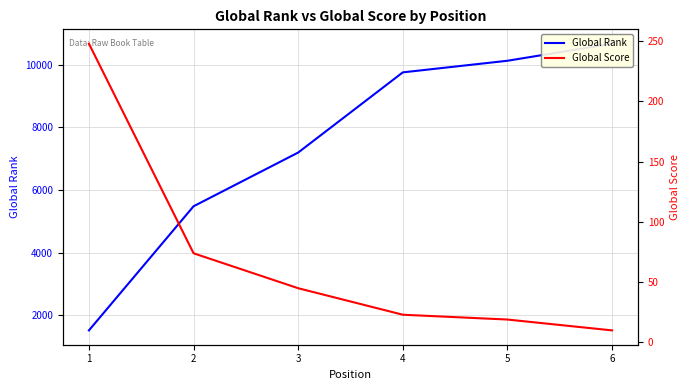

At how many categories does at least one series exceed 9724?

3